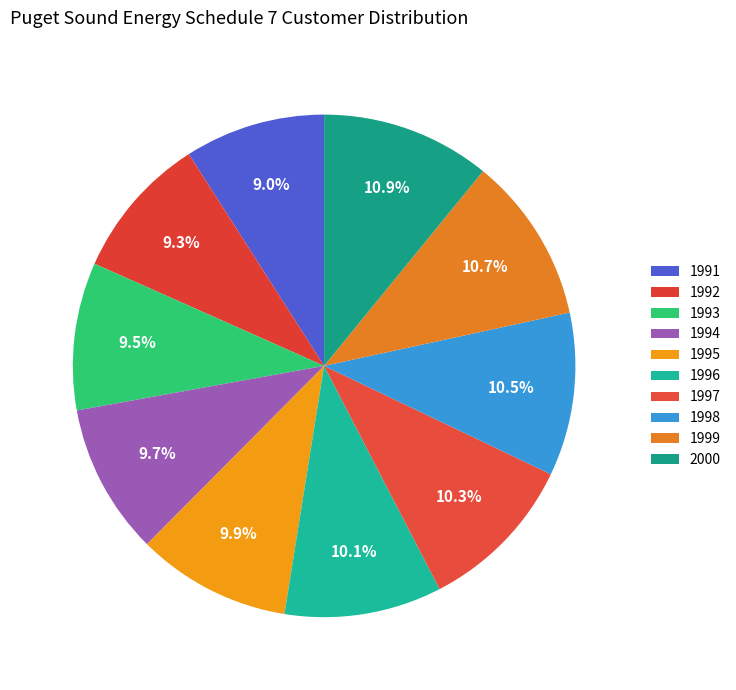

Count the number of slices in the pie.

10